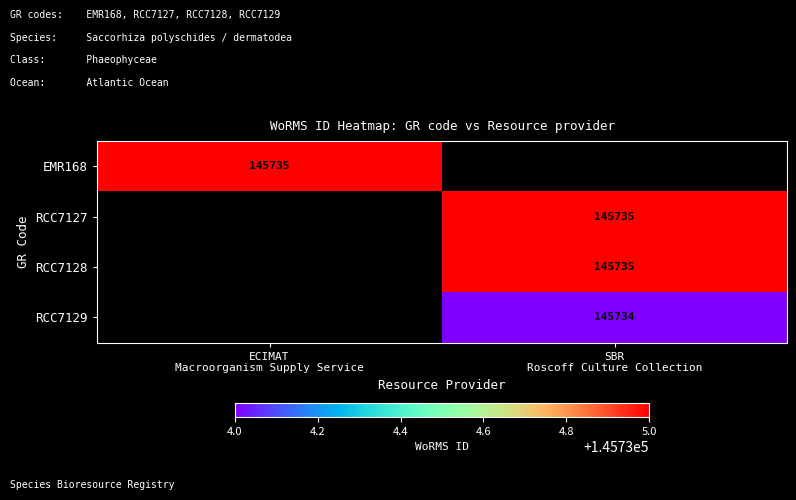

At which category does the chart reach its peak across all series?

ECIMAT
Macroorganism Supply Service